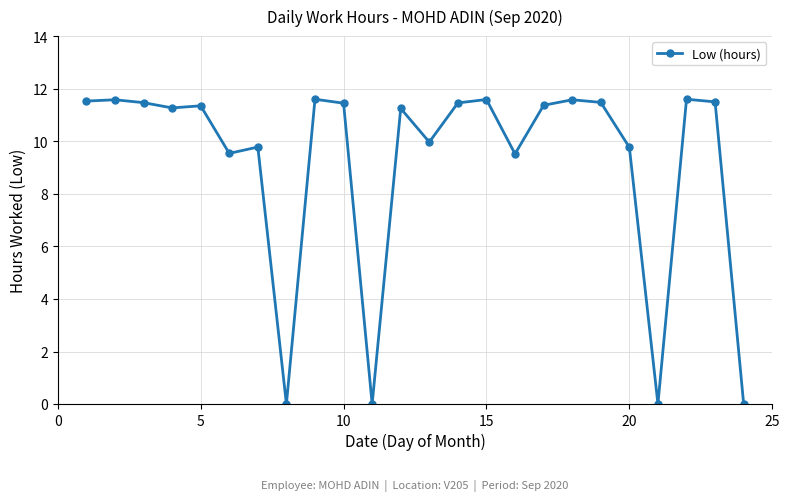

What is the difference between the maximum and minimum values?

11.6